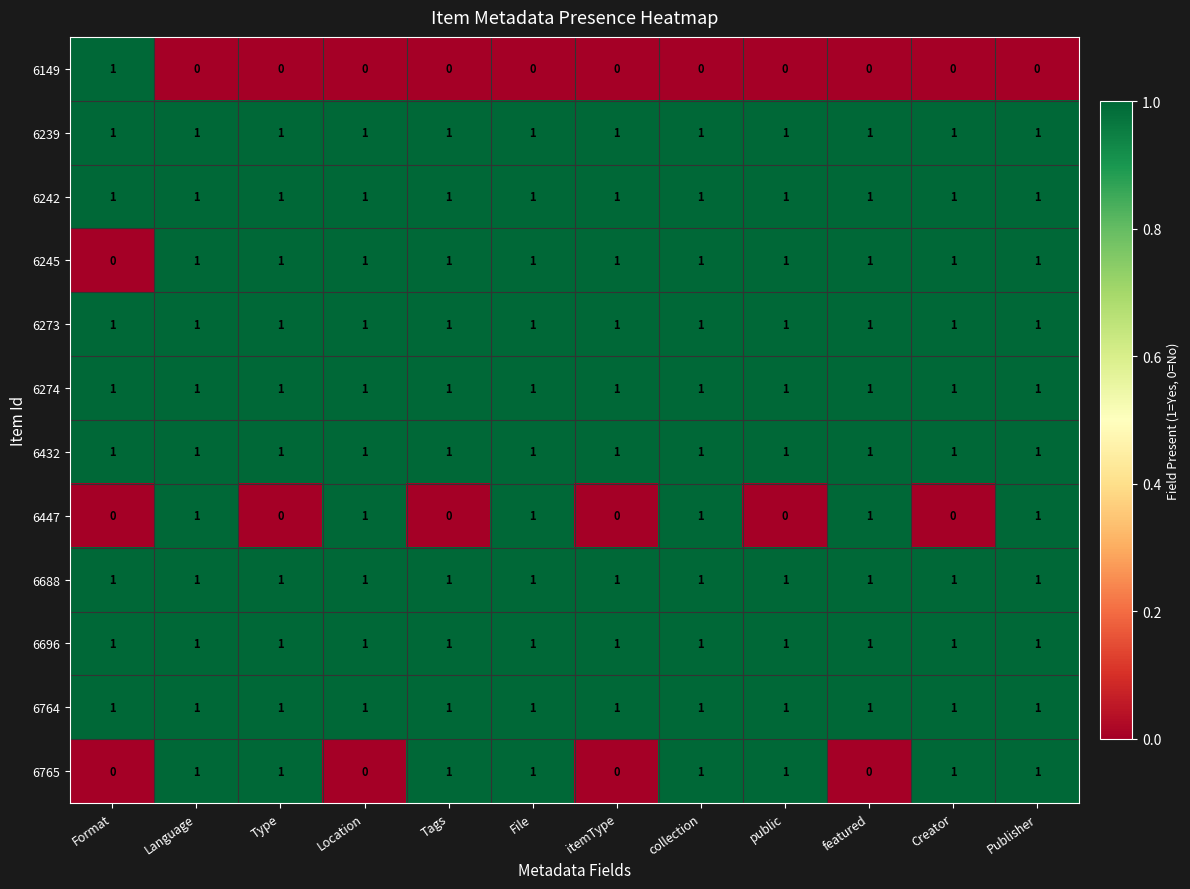

Which series changed the most between Tags and Publisher?

6447